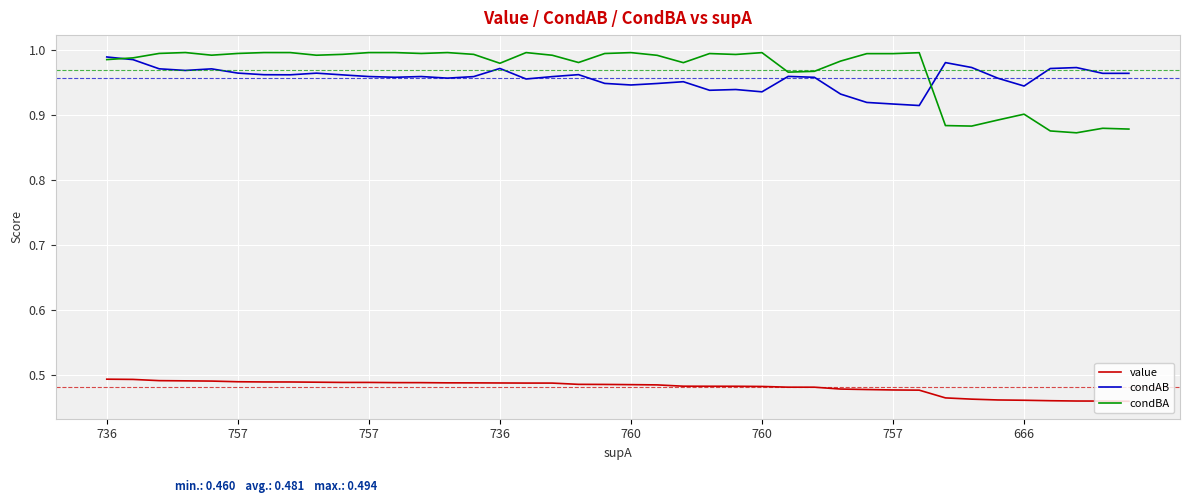

True or false: value and condBA cross at least once.

False